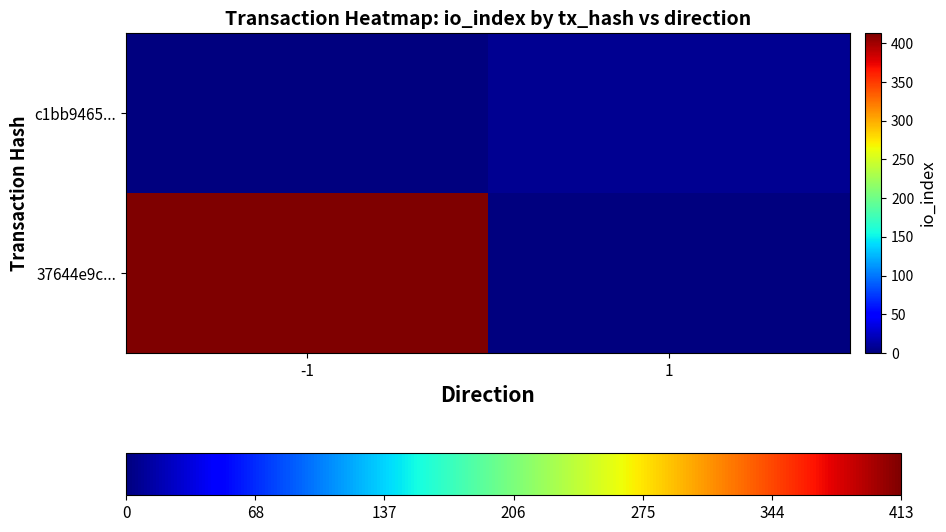

Reading left to right, what are all the values shown in this chart?

37644e9c...: -1=413	1=0
c1bb9465...: -1=0	1=8